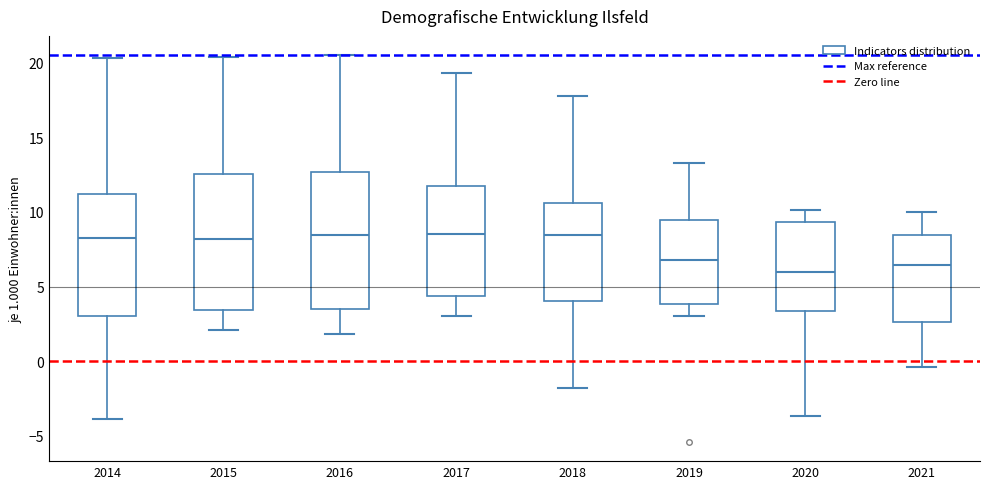

Where does the median line of the box at x = 2016 sit on the y-axis? The values are not printed on the chart, so give them approximately, as read against the axis.

8.5